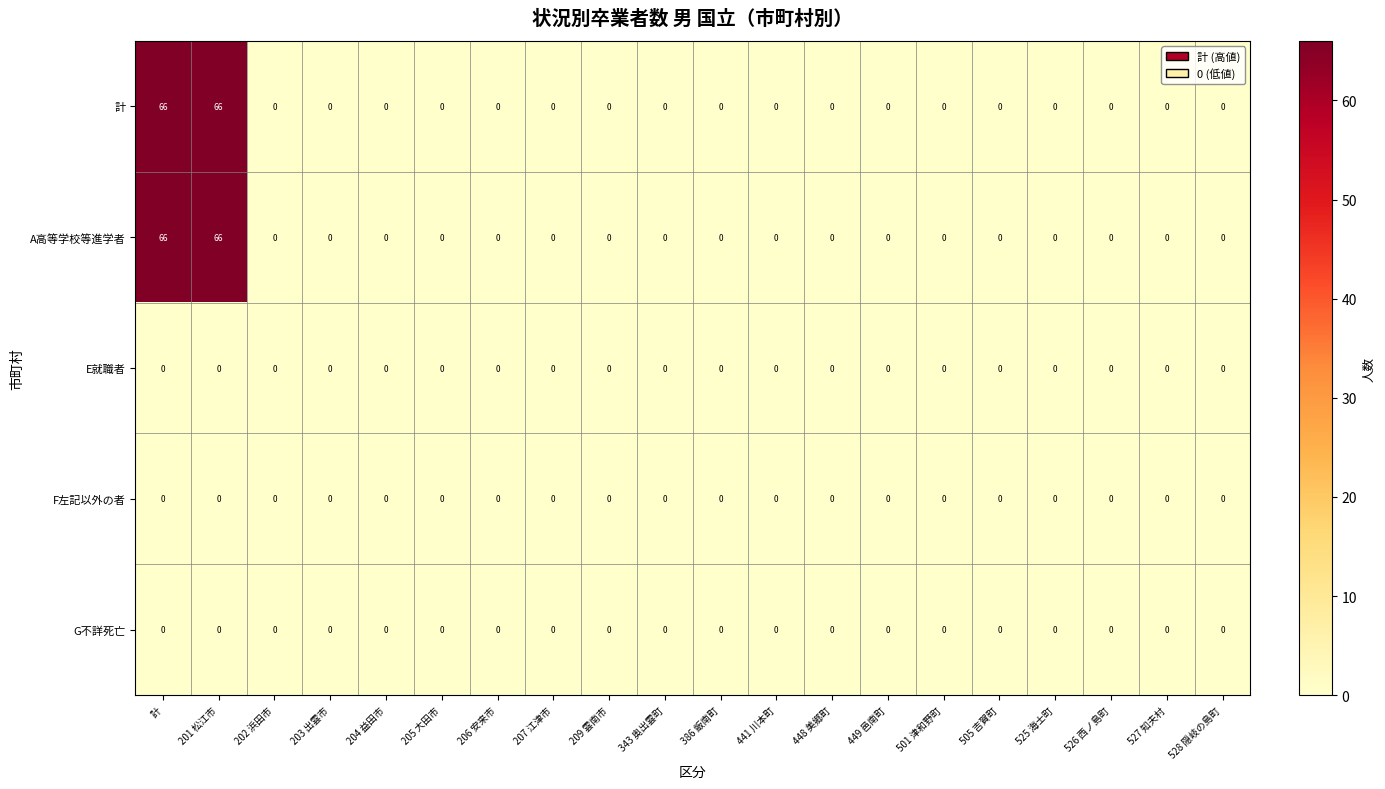

What is the difference between the A高等学校等進学者 values at 528 隠岐の島町 and 計?

66